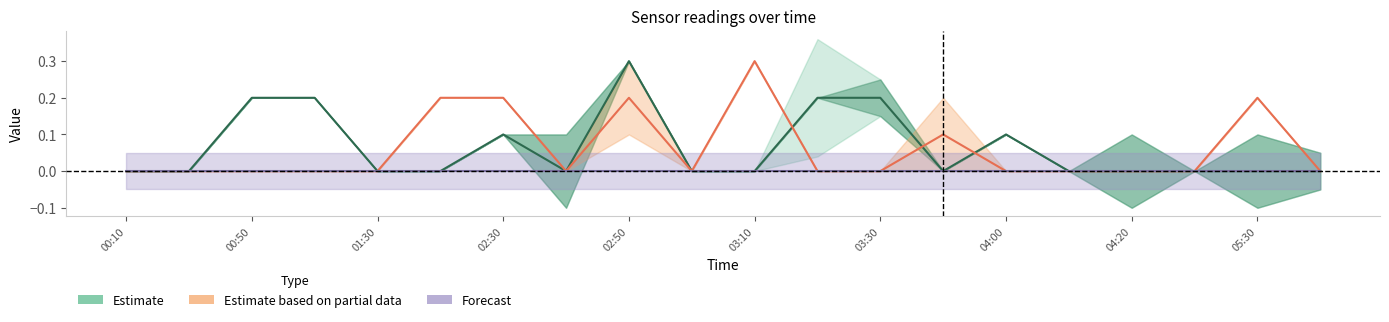

Between 04:20 and 19, which series saw the biggest shift?

Estimate